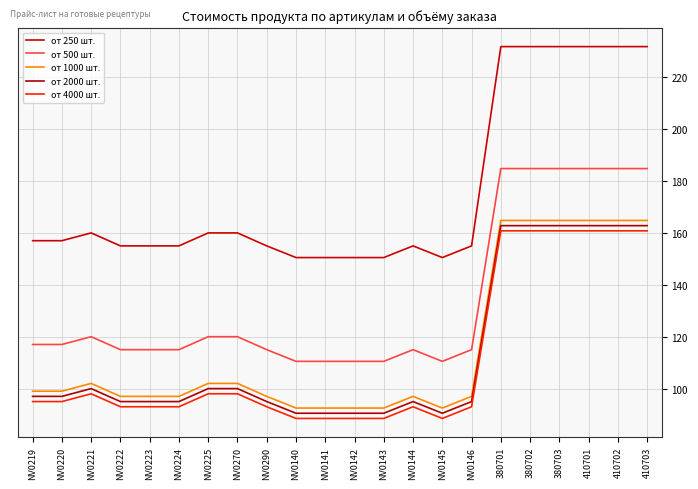

The value of от 500 шт. at NV0225 is 120.0. True or false?

True